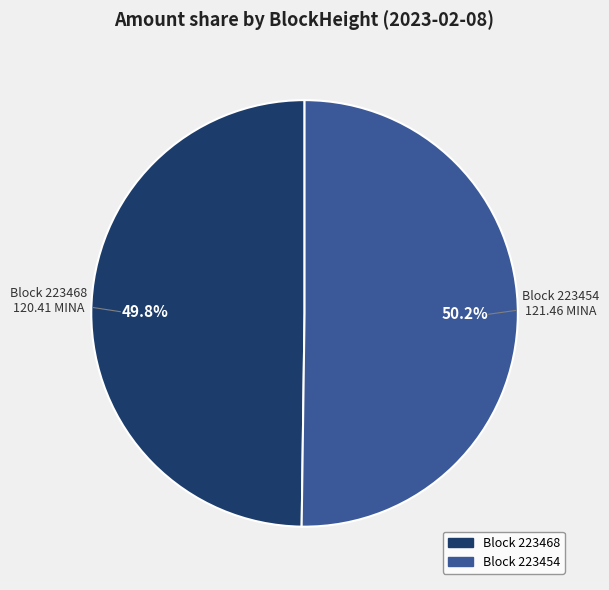

Is there a majority slice in this chart?

Yes